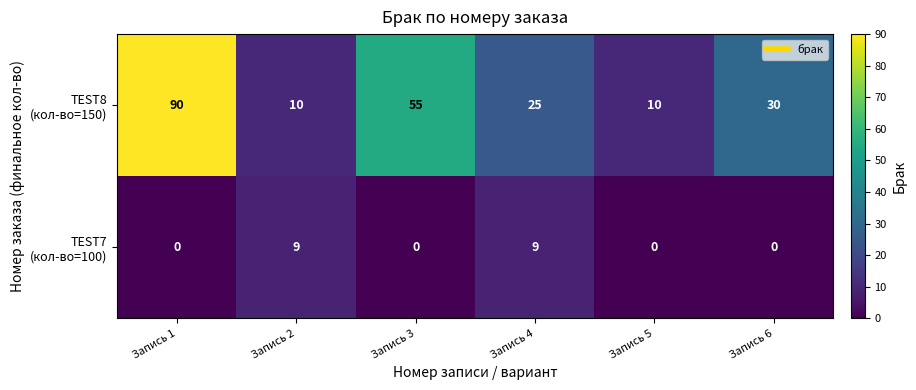

At which category is the sum across all series the highest?

Запись 1